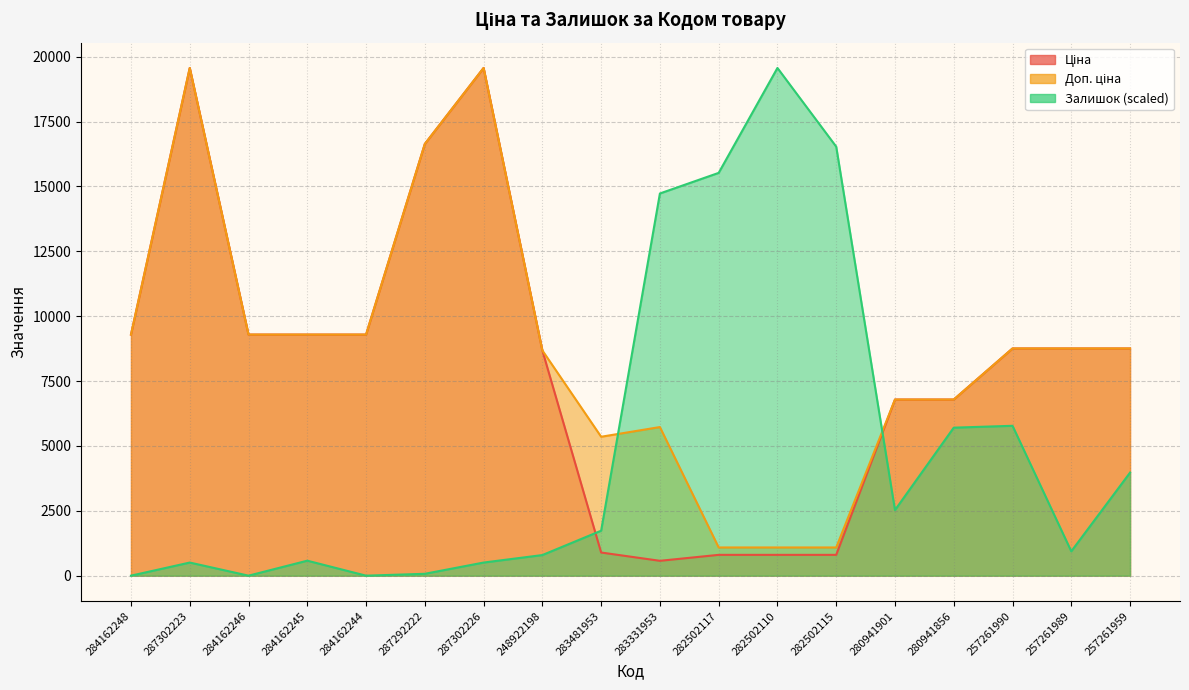

Where is the first local maximum for Ціна?

287302223